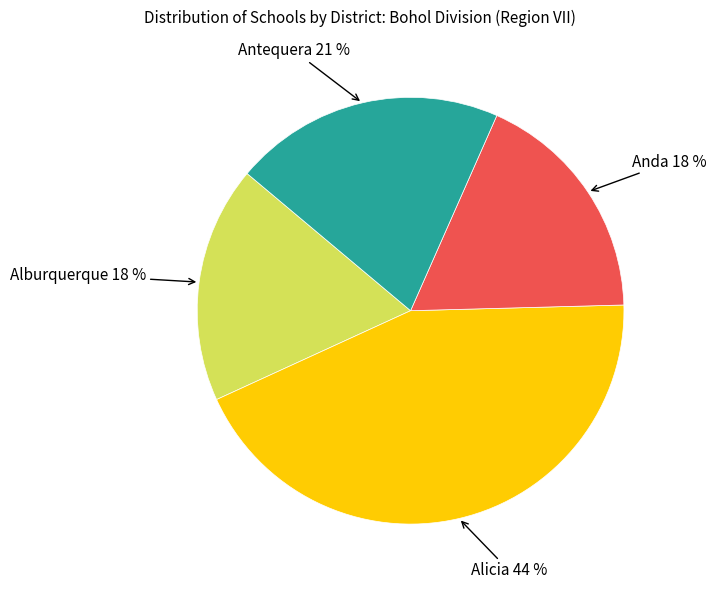

To the nearest percent, what is the average slice percentage?

25%